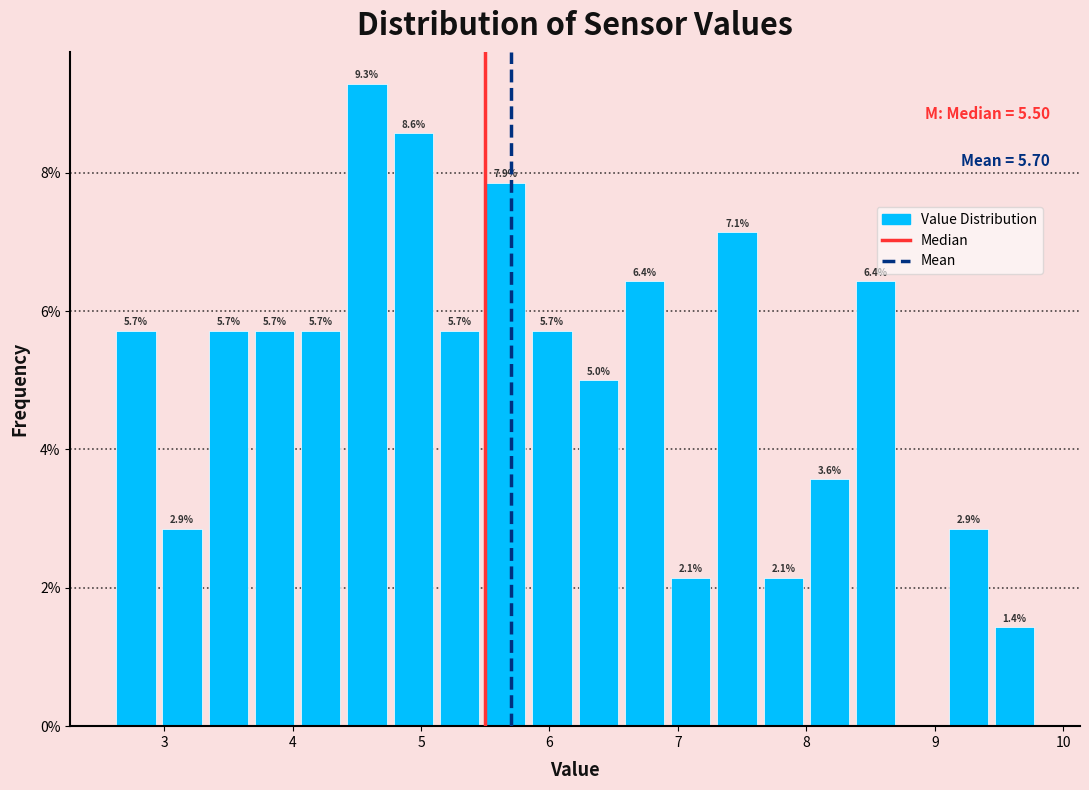

Around what value on the x-axis is the tallest bar? Give the approximate position of its centre, as read against the axis.

4.6